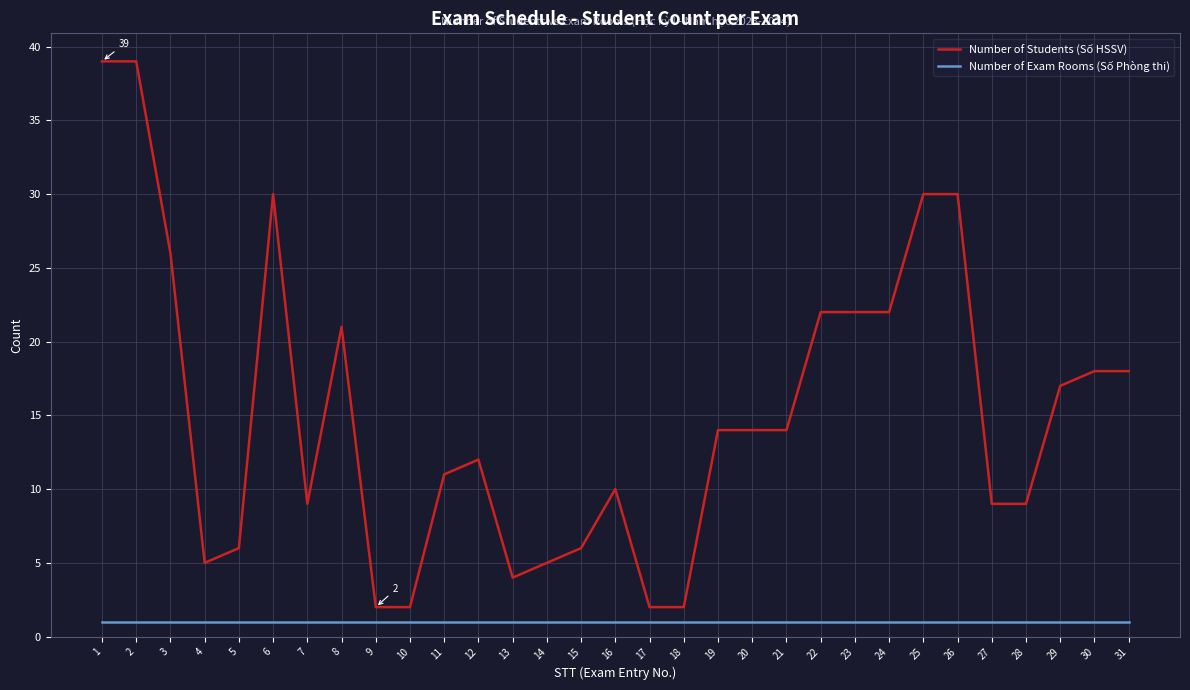

Where does the Number of Students (Số HSSV) series first go above 14?

1